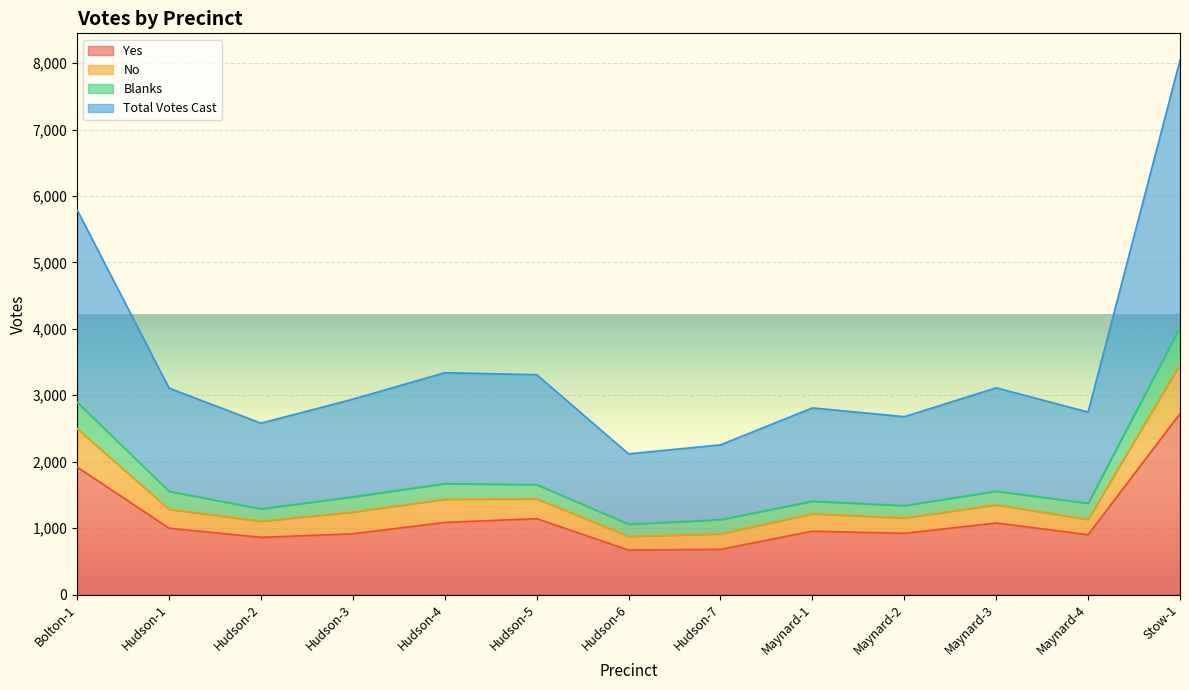

What is the minimum value for Yes?

670